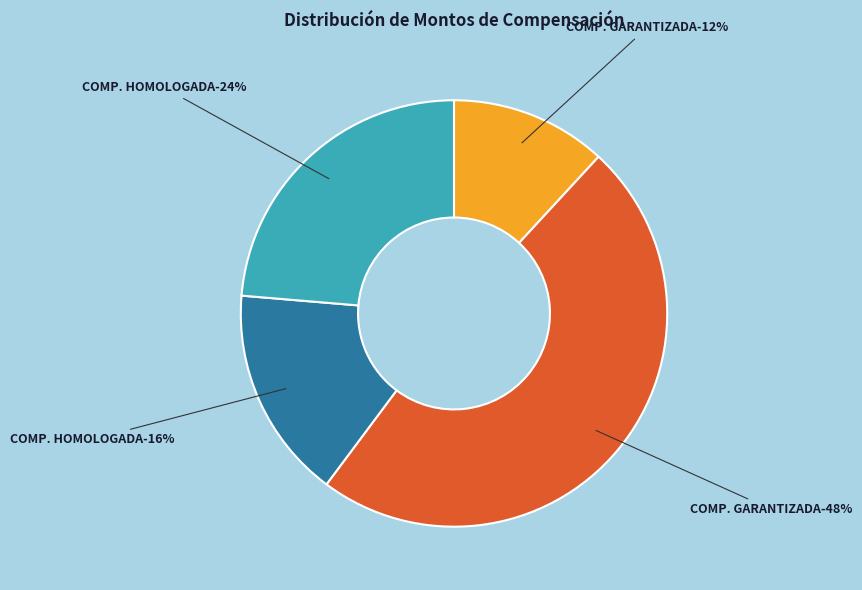

Is there any slice that represents more than half of the pie?

No